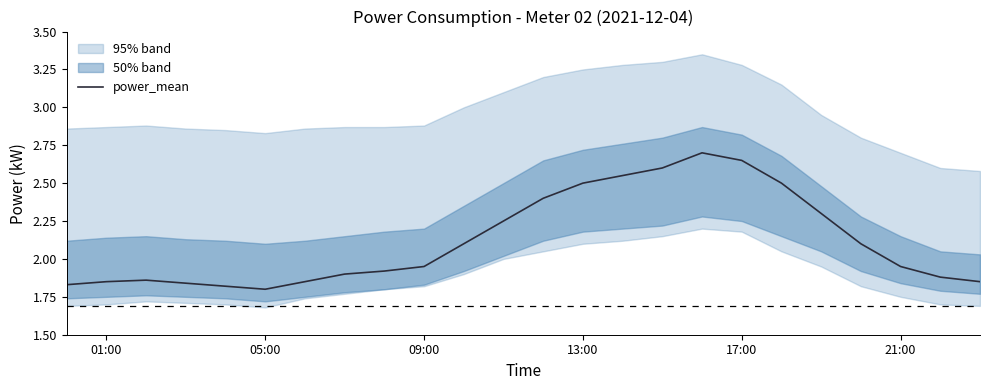

The power_mean series shows 3.3 at 09:00. True or false?

False